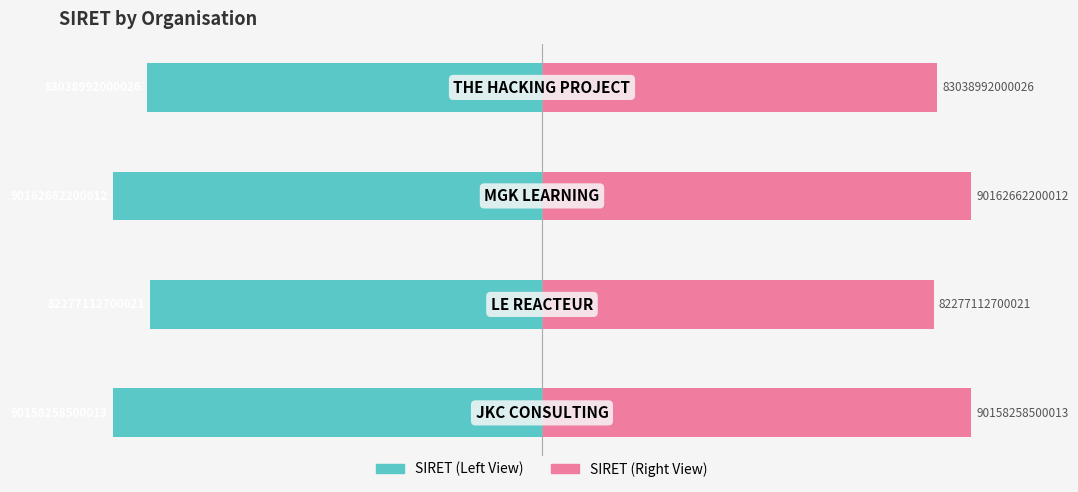

Which category has the highest value across all series?

2